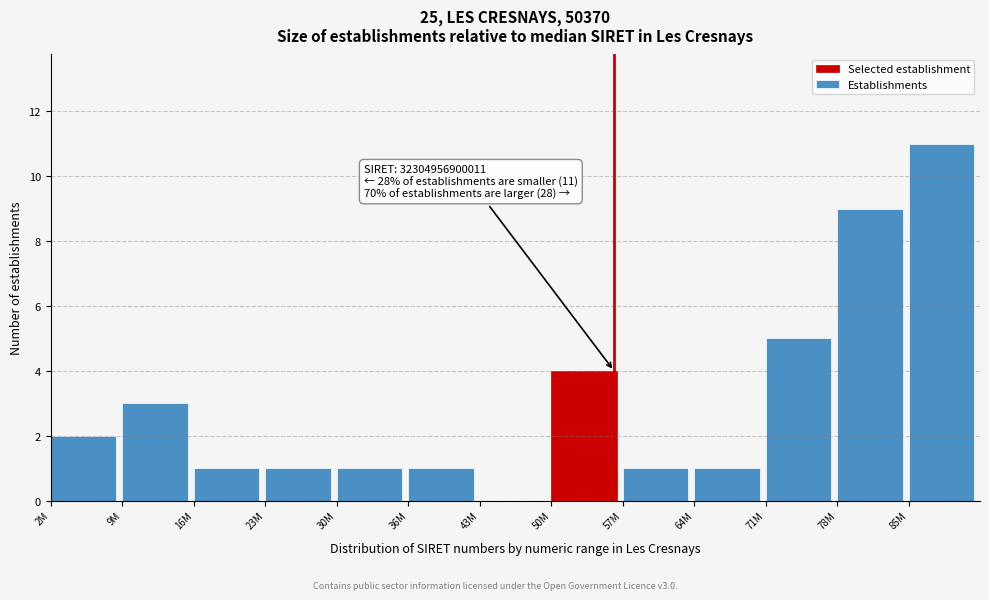

Reading right to left, list all the values displayed in this chart.

85M=11	78M=9	71M=5	64M=1	57M=1	50M=4	43M=0	36M=1	30M=1	23M=1	16M=1	9M=3	2M=2